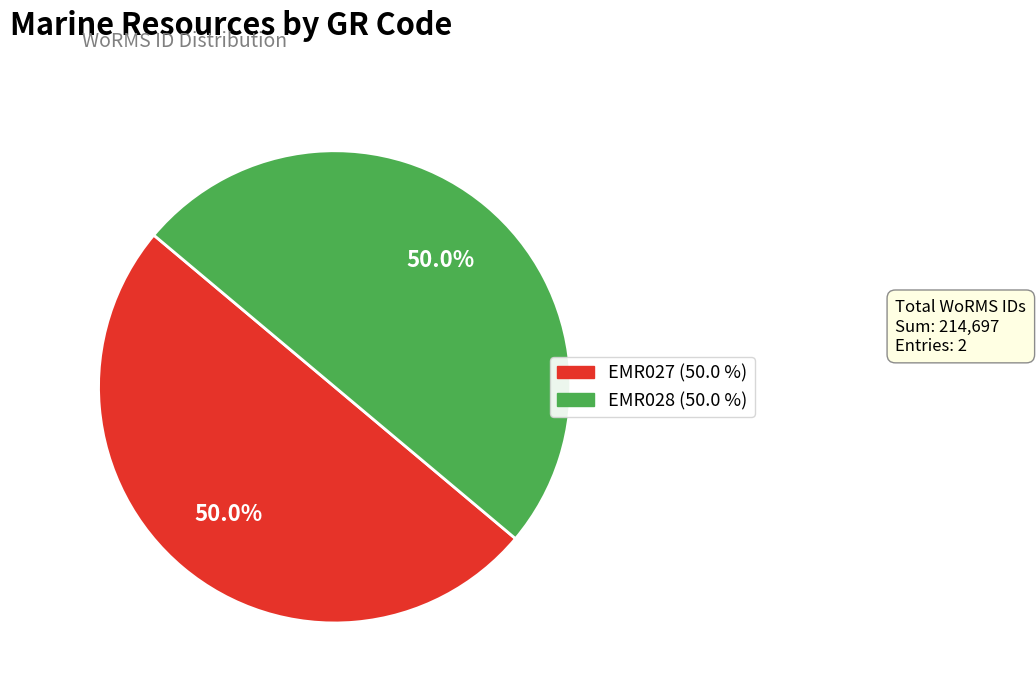

What percentage is NOT represented by EMR027?

50.0%